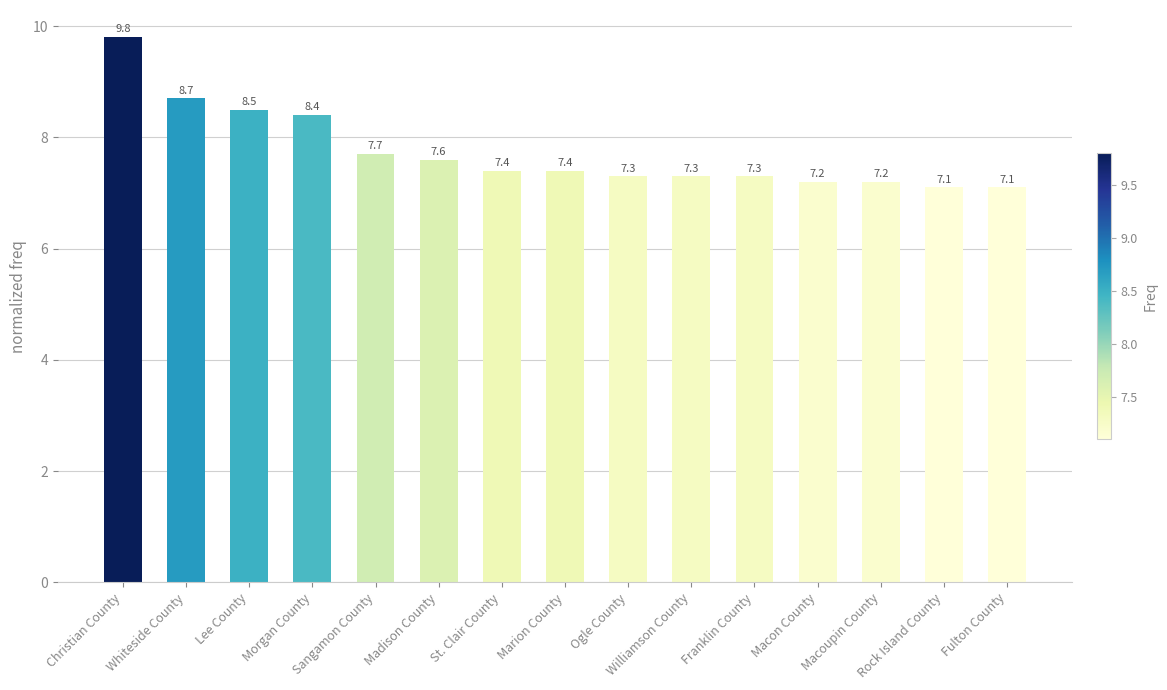

What is the minimum value shown in the chart?

7.1